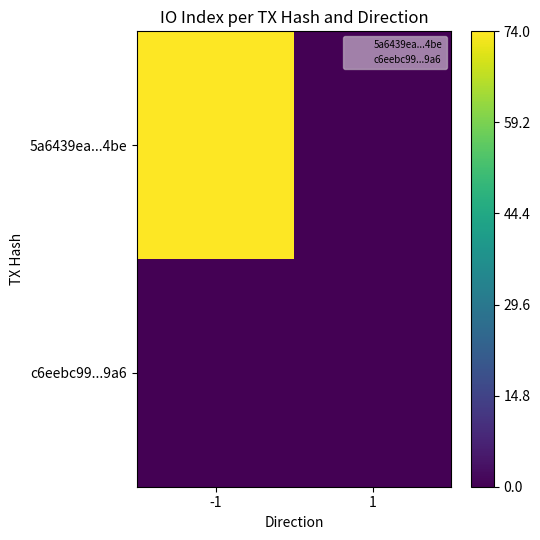

Rank the series by their average value, from lowest to highest.

c6eebc99...9a6, 5a6439ea...4be